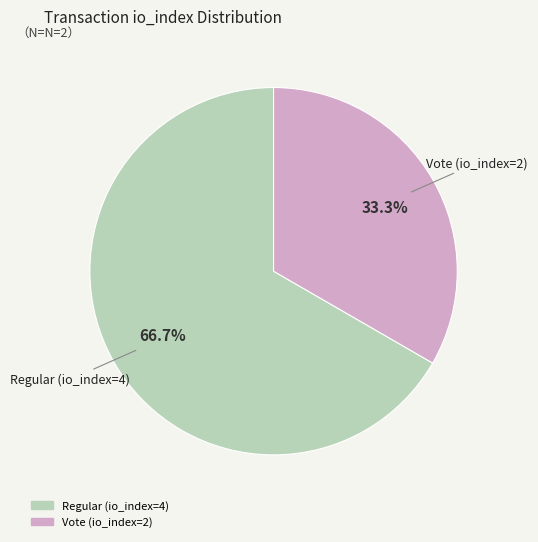

The Regular (io_index=4) slice represents 67% of the pie. True or false?

True